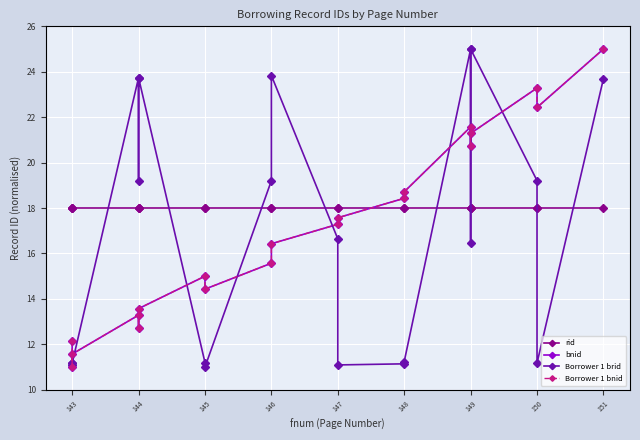

What is the highest value of the bnid series?

25.0